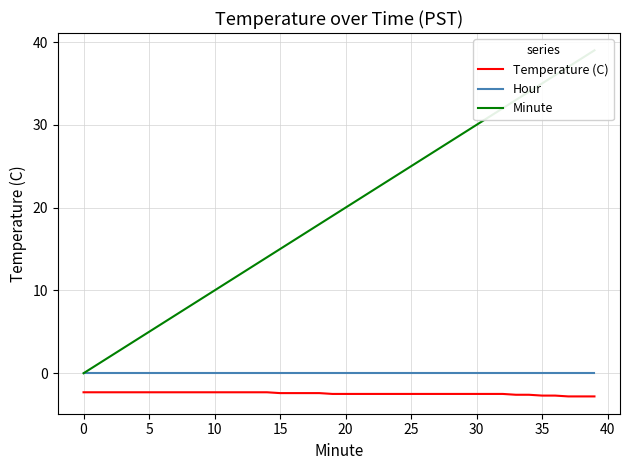

Which has a higher value, 34 or 35?

34